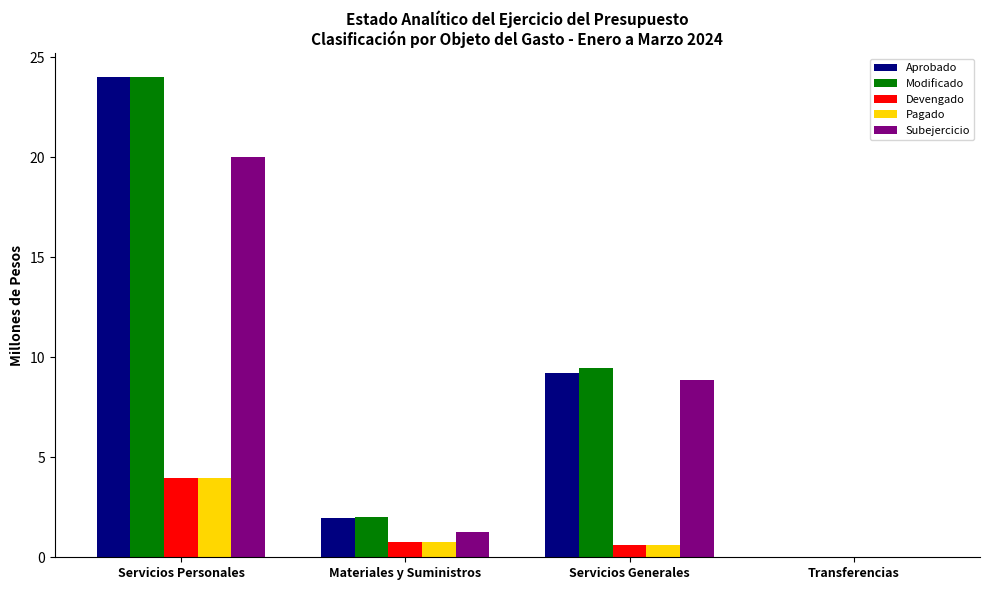

Is the value of Modificado at Materiales y Suministros greater than the value of Devengado at Servicios Generales?

Yes